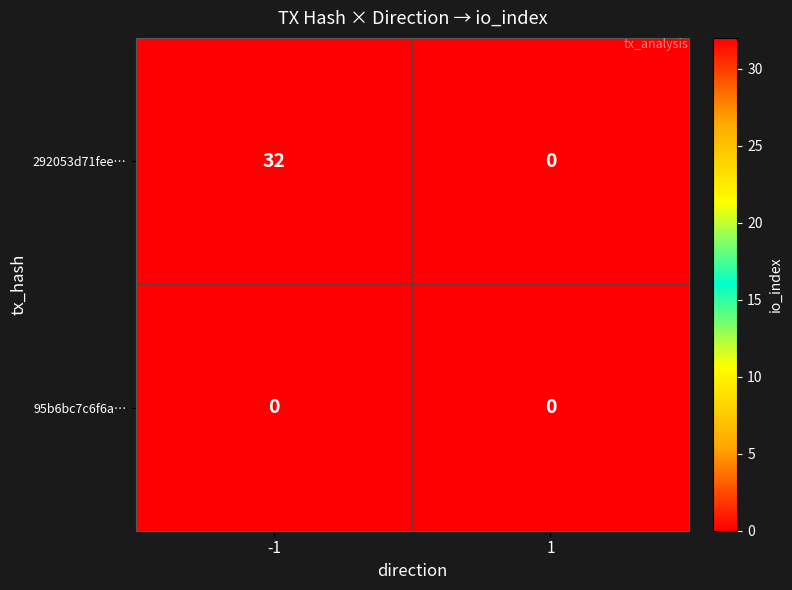

Which label corresponds to the largest value in the chart?

-1